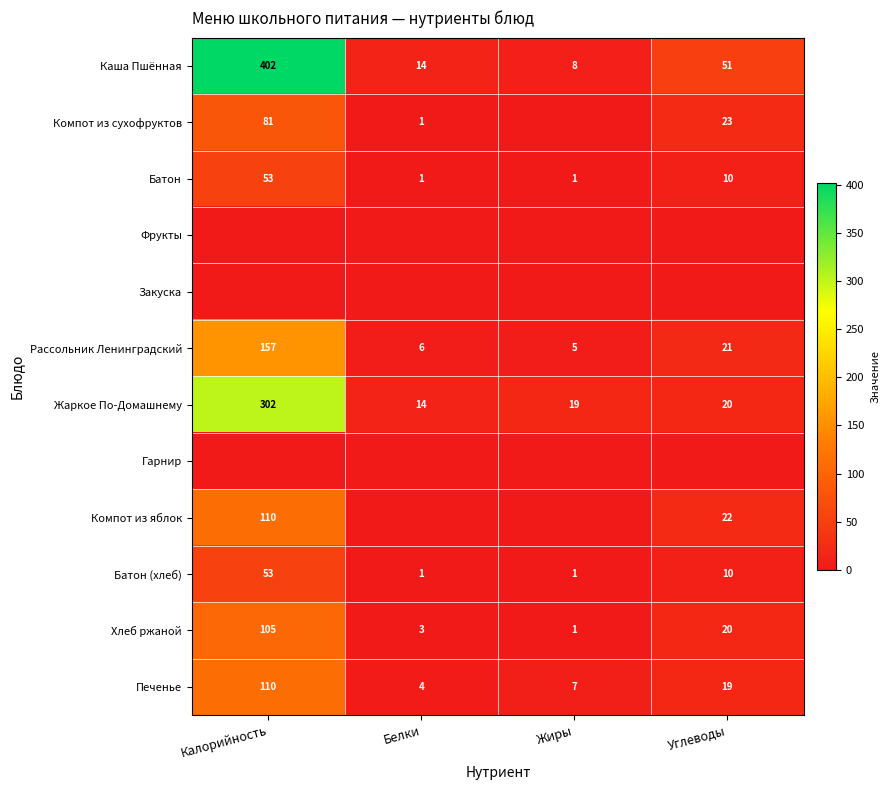

Rank the series at Углеводы from highest to lowest value.

Каша Пшённая, Компот из сухофруктов, Компот из яблок, Рассольник Ленинградский, Жаркое По-Домашнему, Хлеб ржаной, Печенье, Батон, Батон (хлеб), Фрукты, Закуска, Гарнир